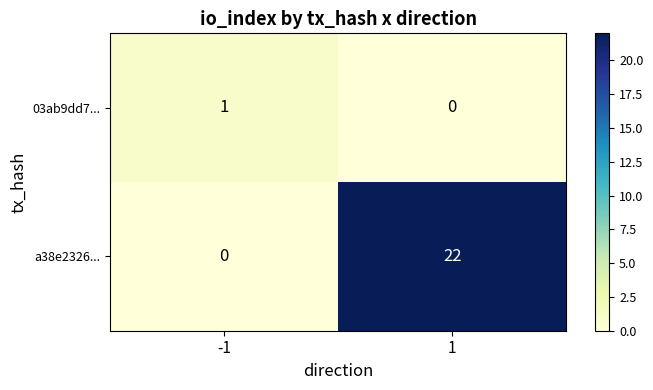

Rank the series by their average value, from highest to lowest.

a38e2326..., 03ab9dd7...